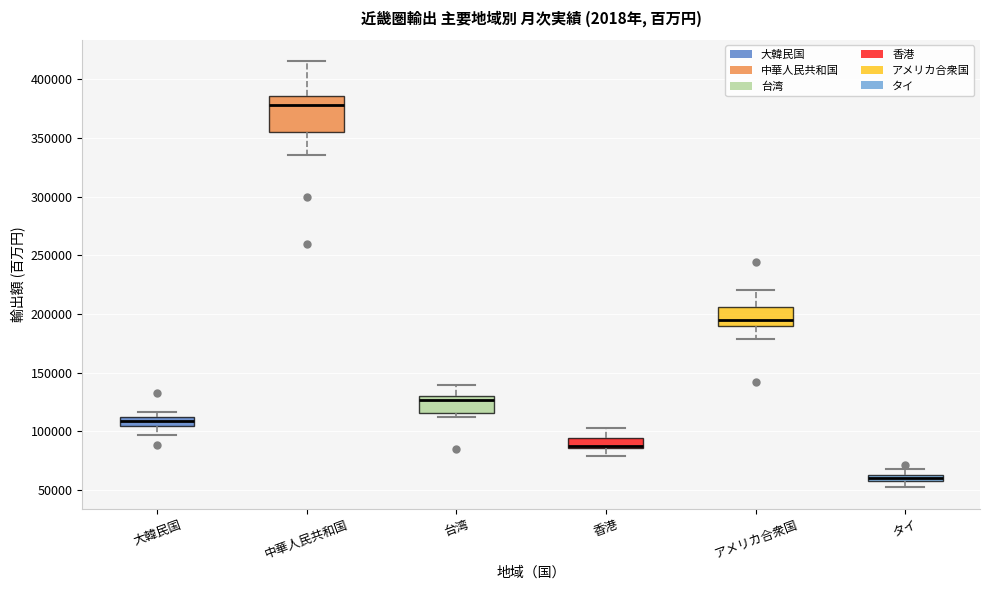

Which box's median line is the highest?

中華人民共和国